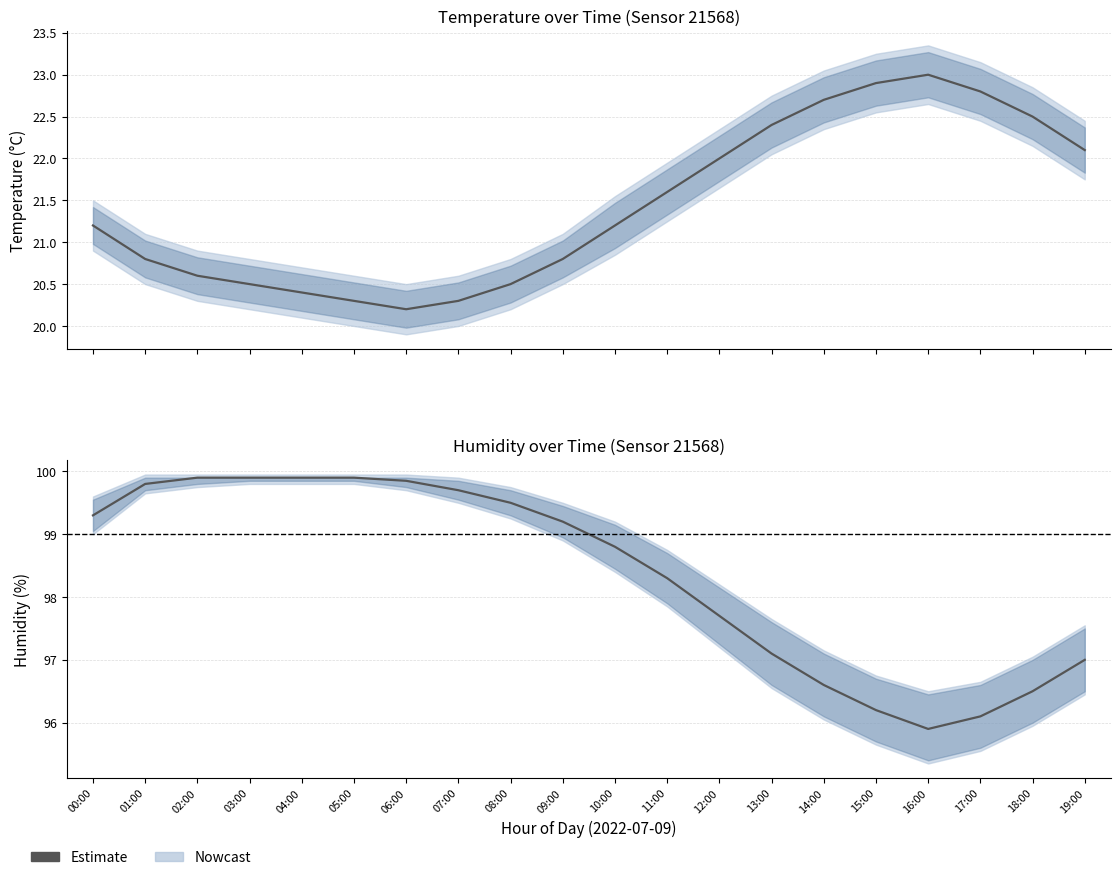

What is the difference between the values at 02:00 and 08:00?

0.4